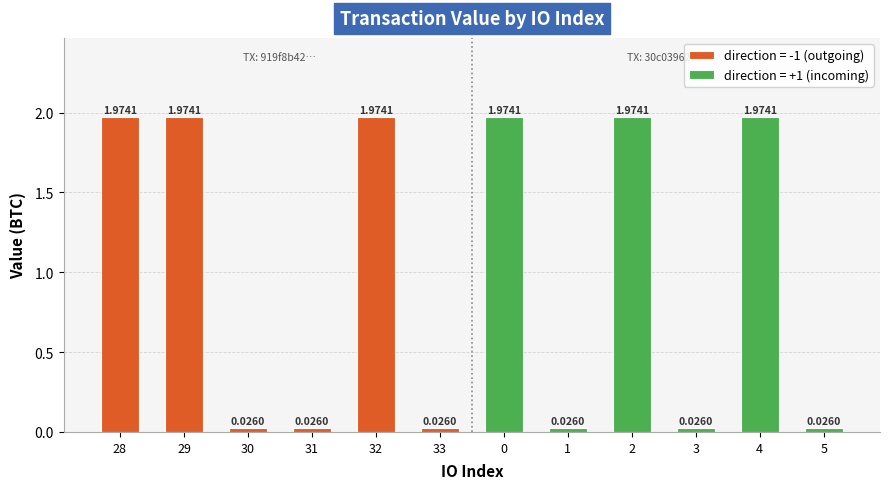

What is the label of the 3rd bar from the right?

3